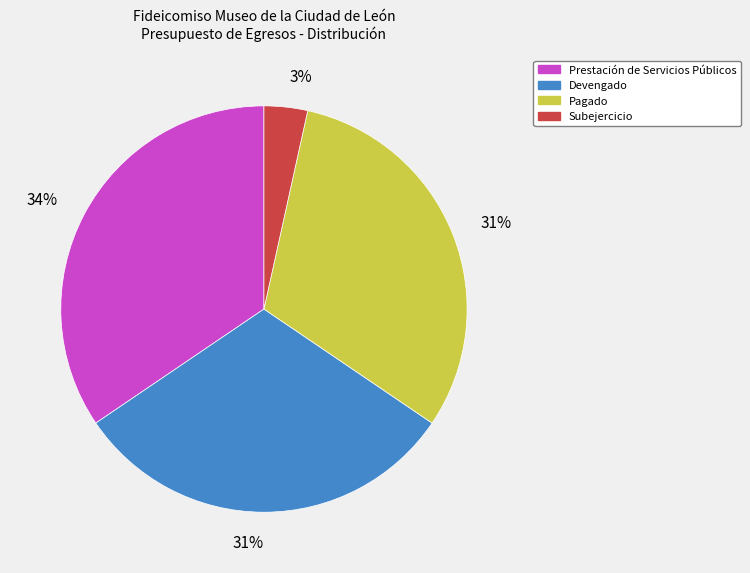

What is the largest slice in the pie chart?

Prestación de Servicios Públicos